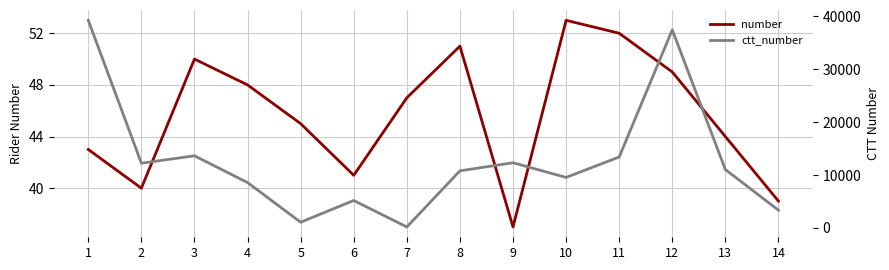

True or false: number has more than 1 interior local peaks.

True